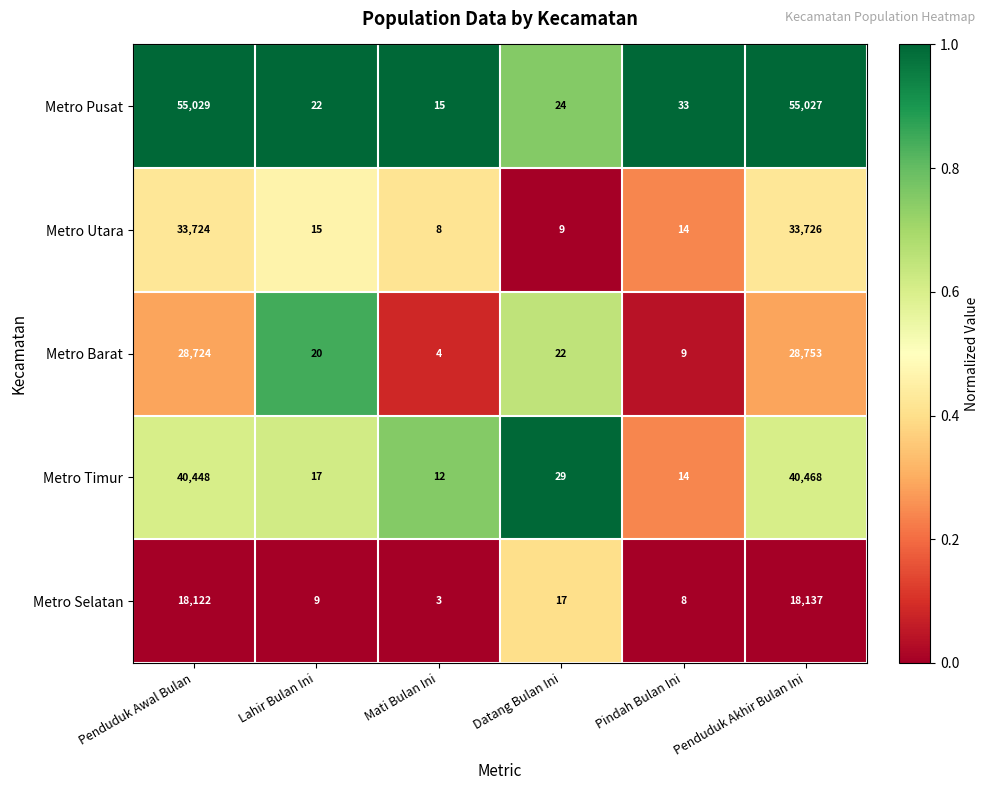

Where is Metro Selatan nearest to the value 9070?

Penduduk Awal Bulan